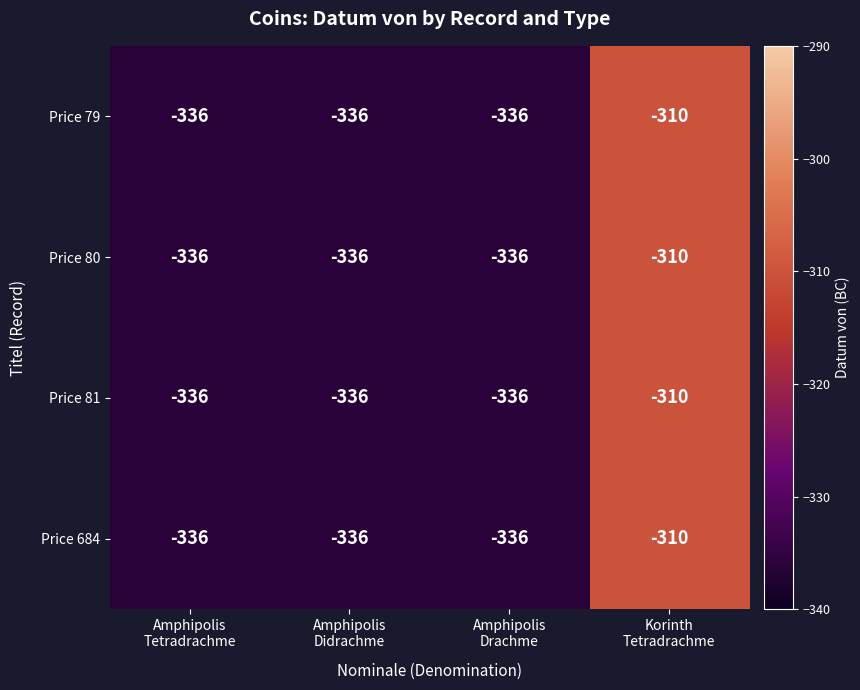

How many distinct data groups are displayed?

4